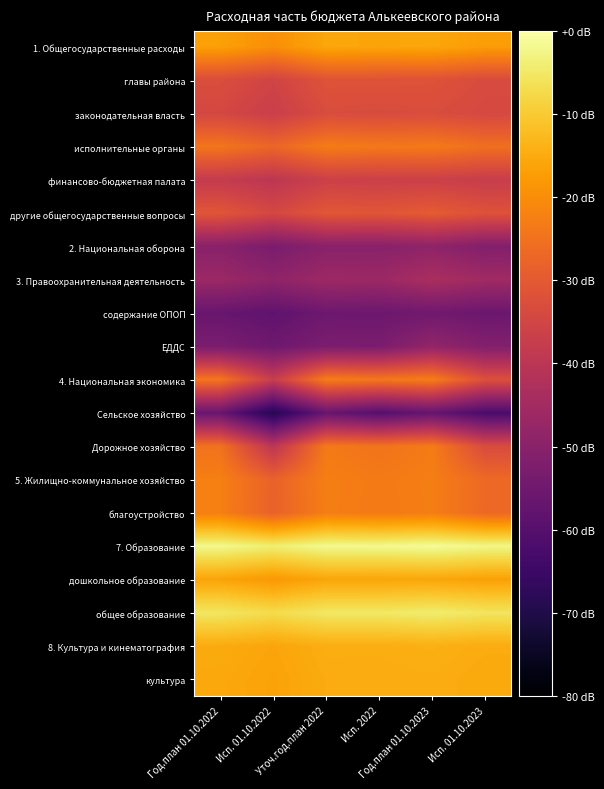

At Уточ.год.план 2022, list the series in order from smallest to largest.

Сельское хозяйство, содержание ОПОП, ЕДДС, 2. Национальная оборона, 3. Правоохранительная деятельность, финансово-бюджетная палата, законодательная власть, главы района, другие общегосударственные вопросы, Дорожное хозяйство, исполнительные органы, 4. Национальная экономика, благоустройство, 5. Жилищно-коммунальное хозяйство, дошкольное образование, 1. Общегосударственные расходы, культура, 8. Культура и кинематография, общее образование, 7. Образование